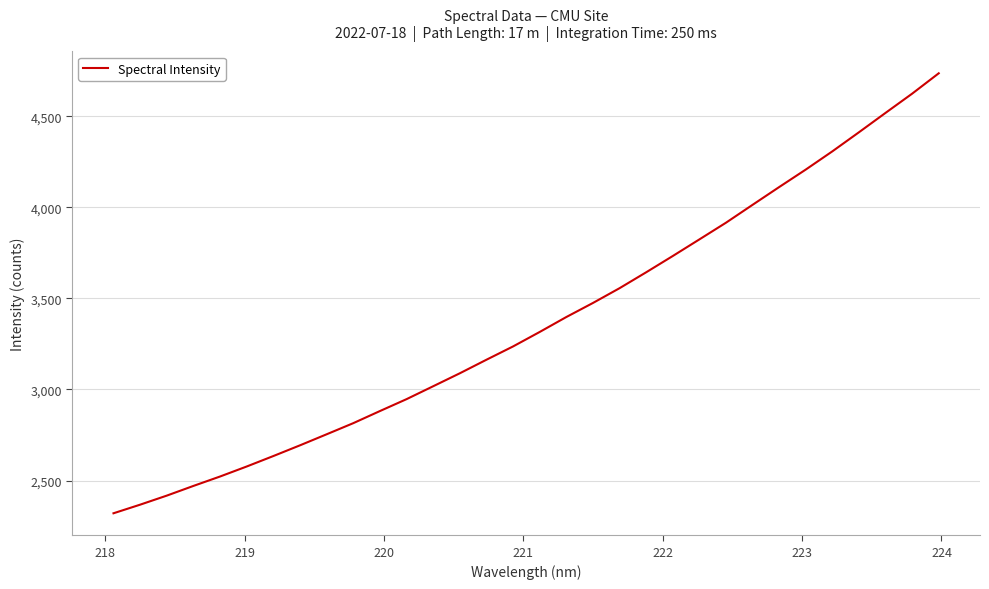

Count the number of data series in this chart.

1